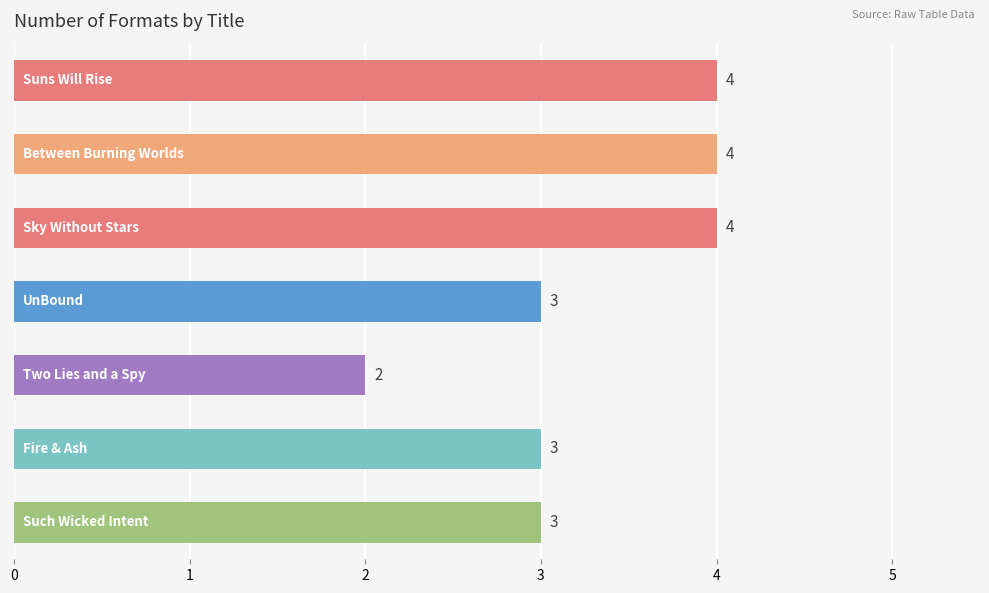

Count the values in the range 3 to 4.

6